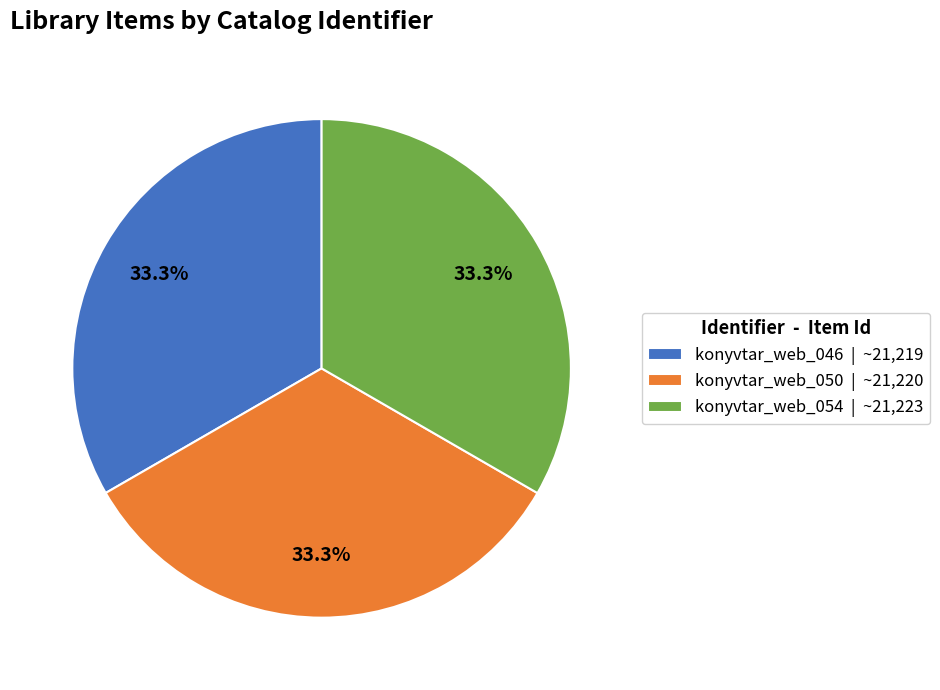

Is konyvtar_web_054 the majority of the pie?

No